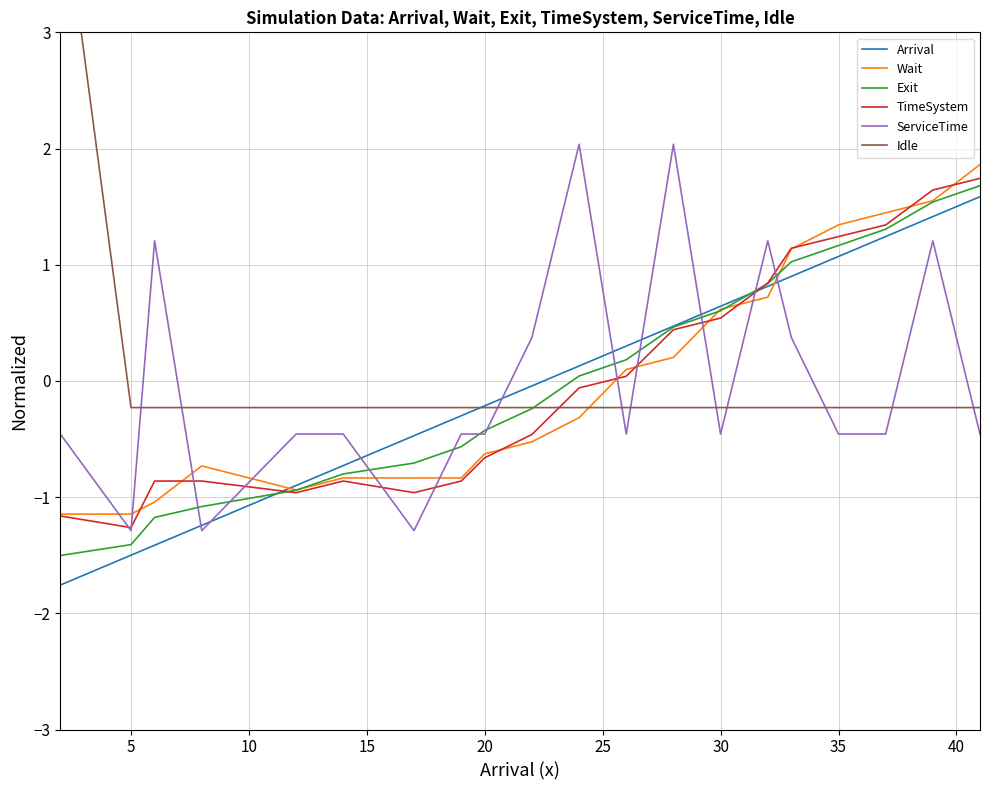

How many intersections are there between ServiceTime and Idle?

10